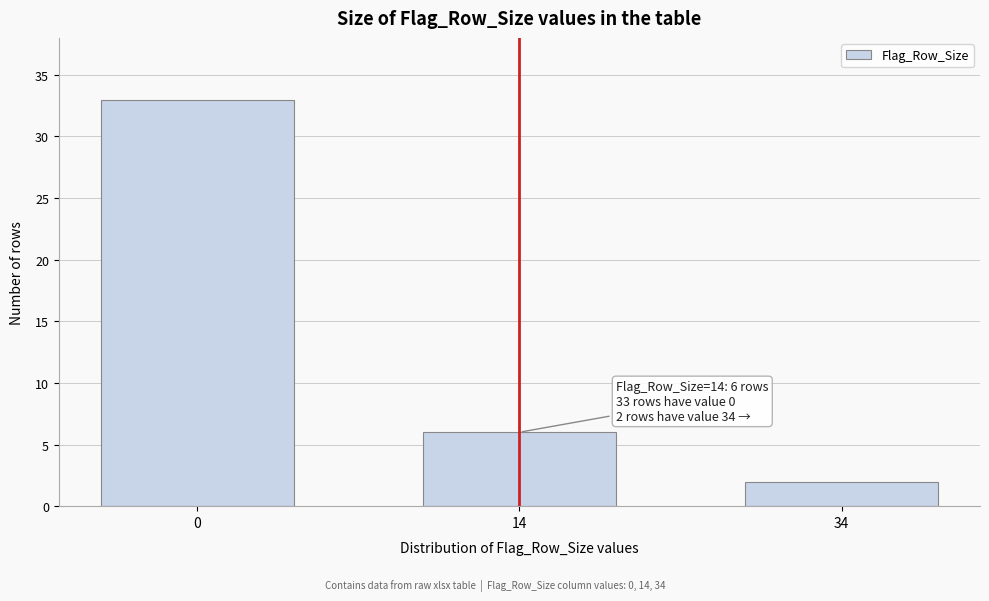

Reading right to left, transcribe all the data shown in this chart.

2	6	33